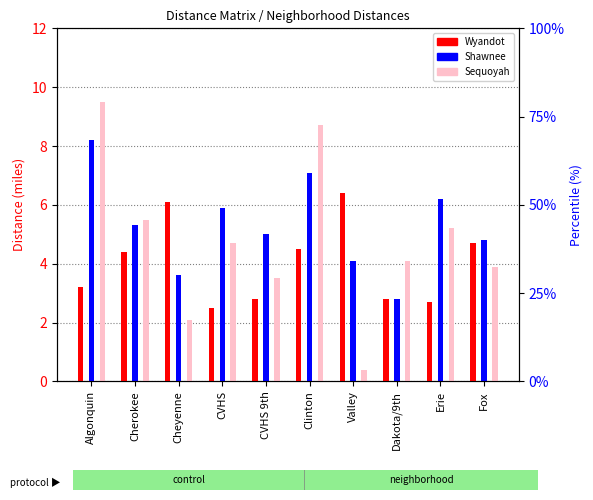

Does the chart contain any negative values?

No